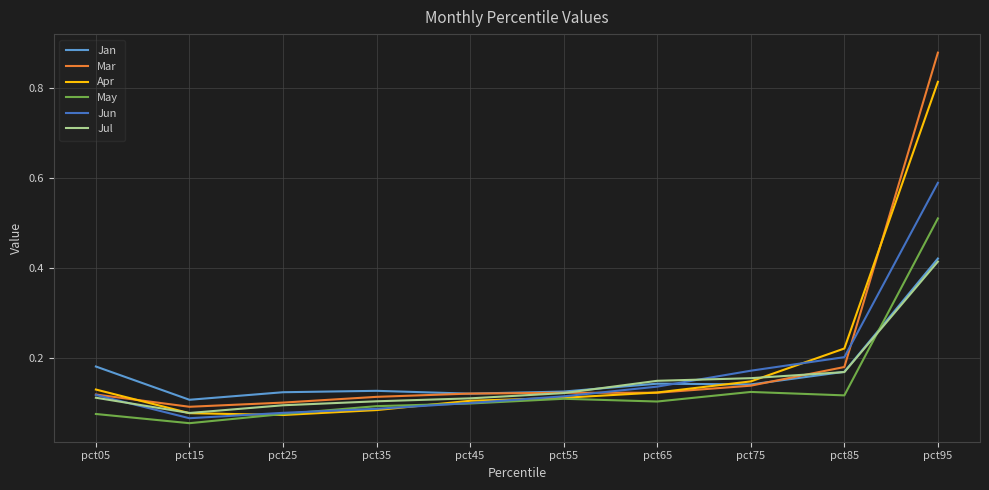

True or false: Apr and May cross at least once.

True